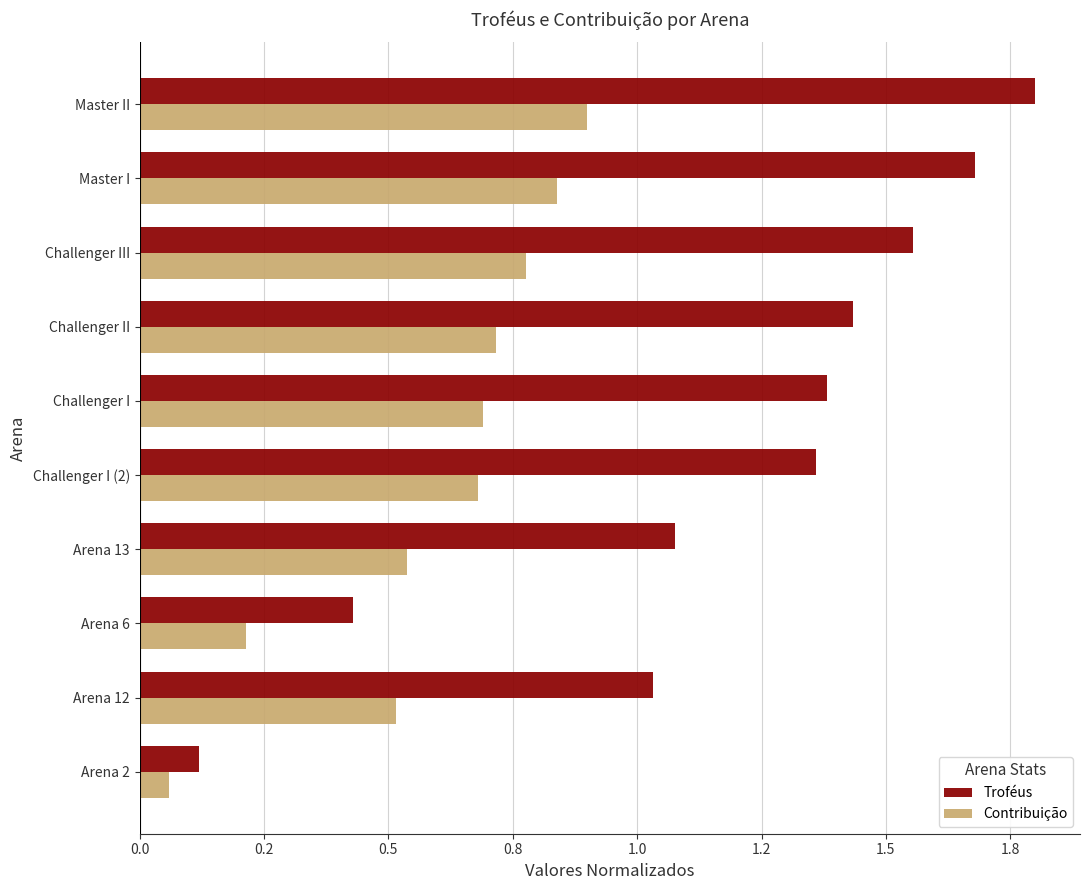

Reading left to right, list all the values displayed in this chart.

Troféus: 1.8	1.7	1.6	1.4	1.4	1.4	1.1	0.4	1.0	0.1
Contribuição: 0.9	0.8	0.8	0.7	0.7	0.7	0.5	0.2	0.5	0.1